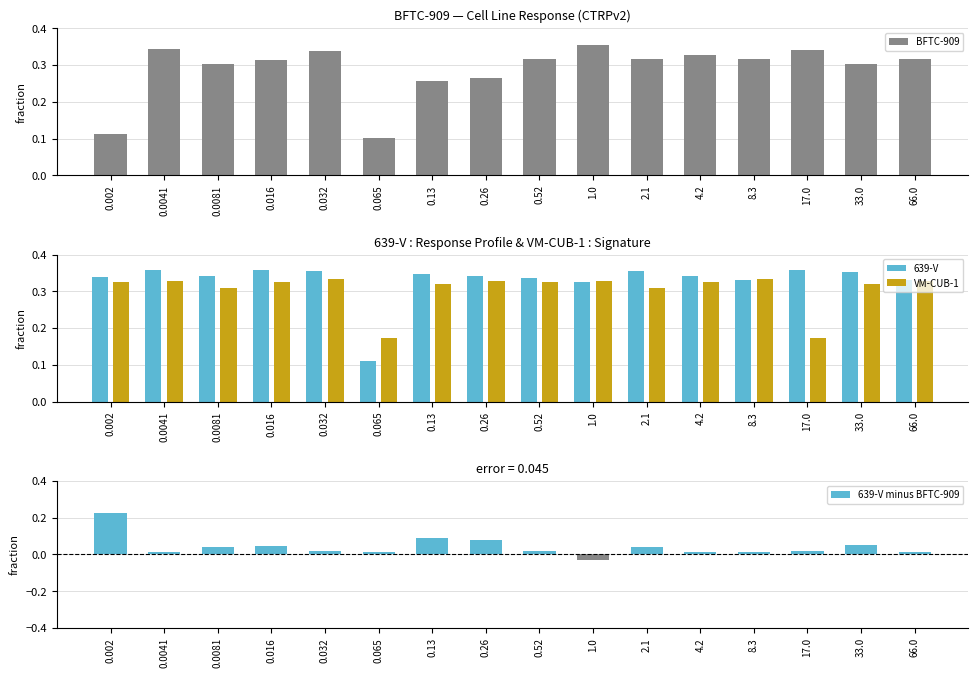

What is the difference between the maximum and minimum values in the 639-V minus BFTC-909 series?

0.3